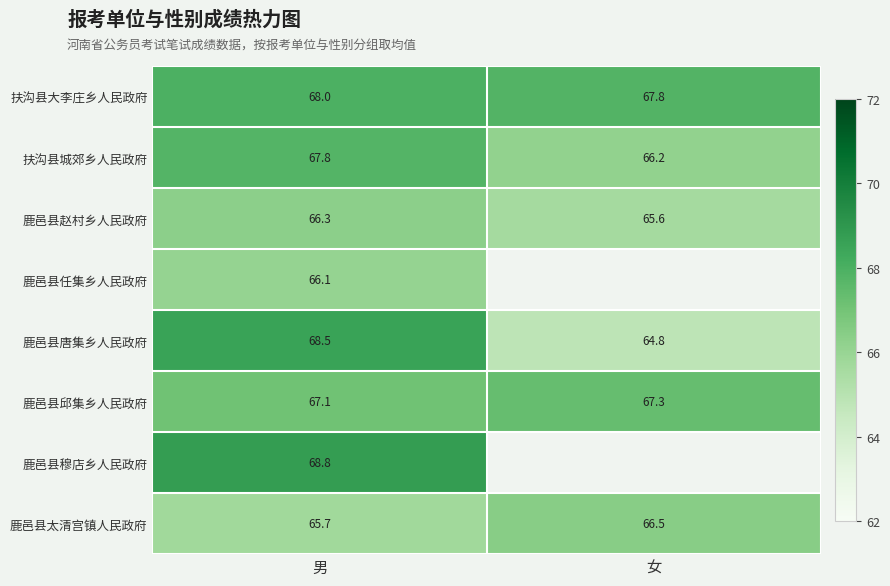

Is the value of 鹿邑县太清宫镇人民政府 at 女 greater than the value of 鹿邑县赵村乡人民政府 at 男?

Yes